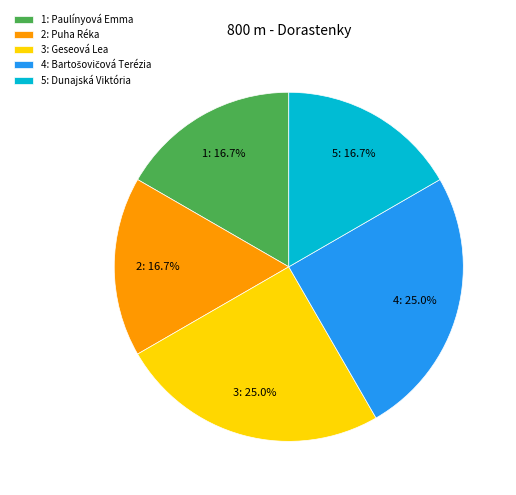

What is the ratio of the value at 5: Dunajská Viktória to the value at 1: Paulínyová Emma?

1.0